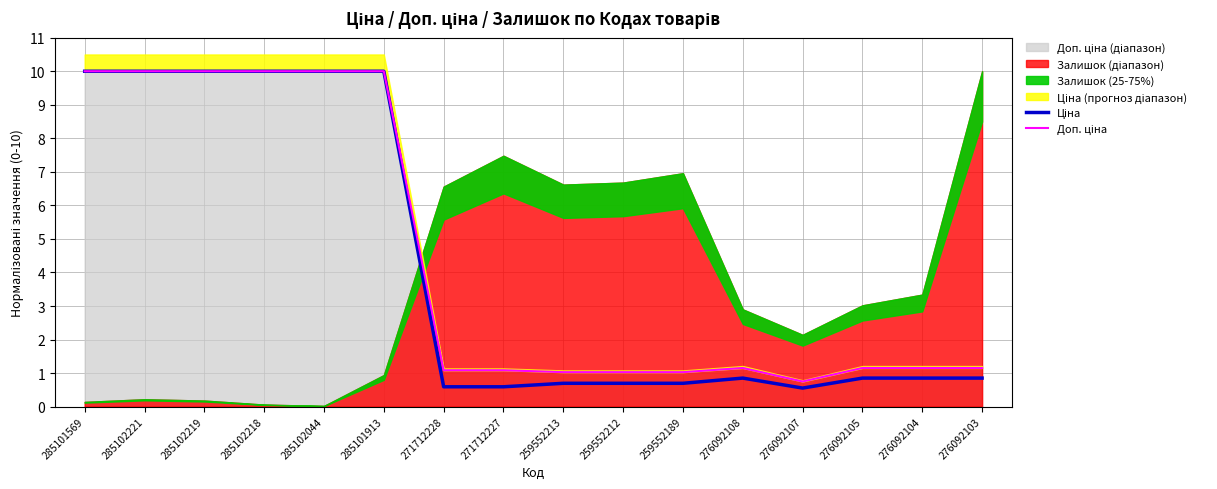

True or false: Доп. ціна and Ціна intersect in this chart.

False